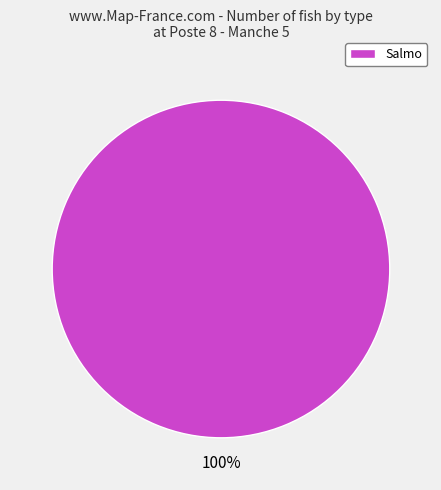

Is there any slice that represents more than half of the pie?

Yes